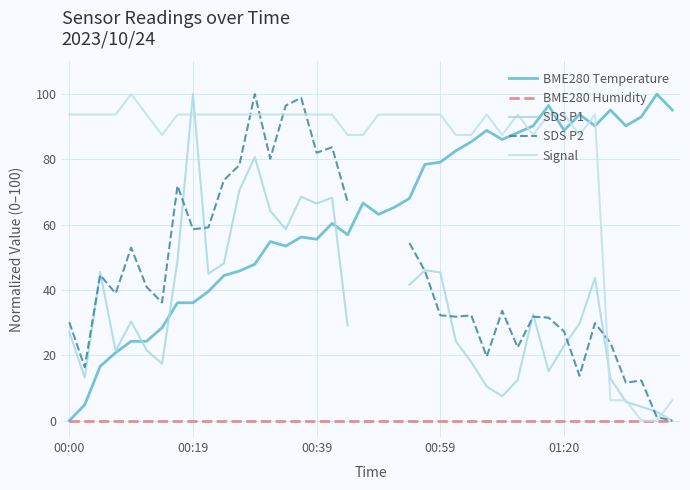

Which label corresponds to the smallest value in the chart?

00:00